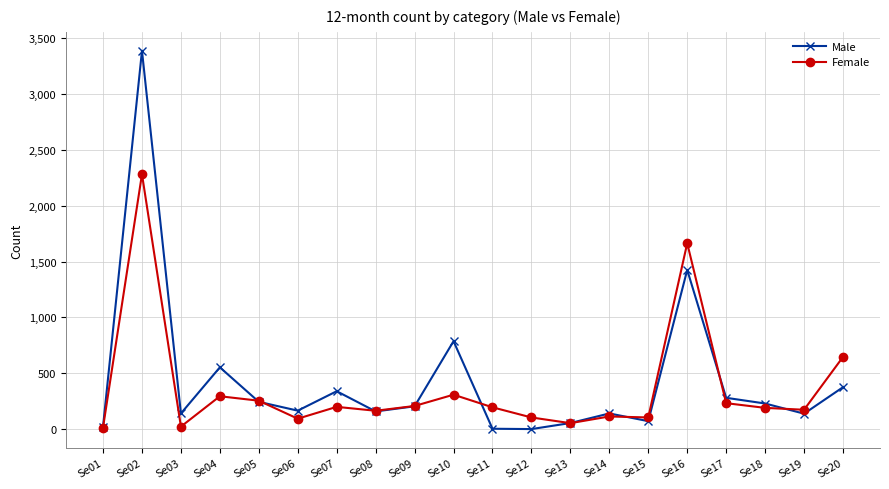

What is the difference between the maximum and minimum values in the Male series?

3388